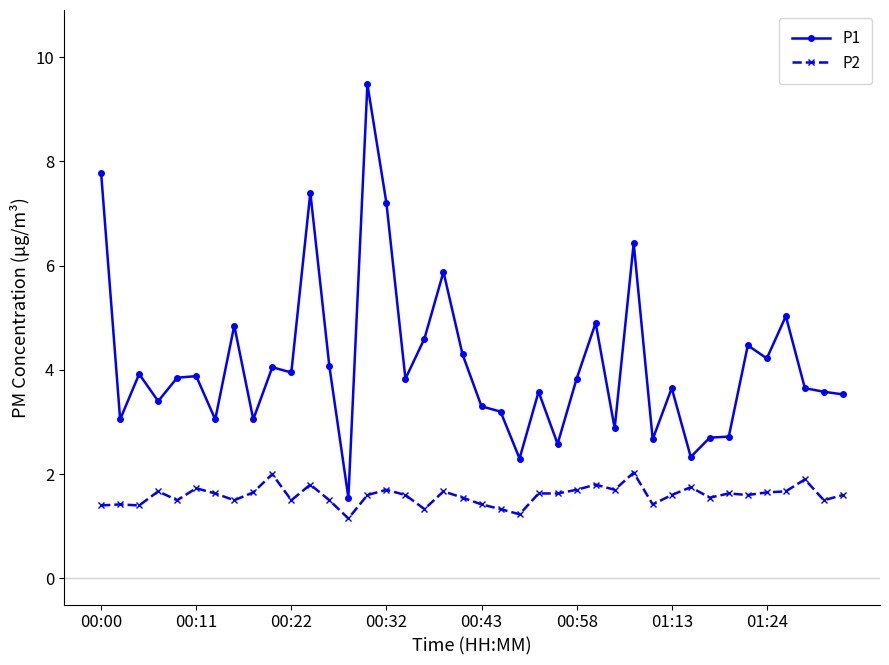

List the series in order of their overall mean, lowest first.

P2, P1